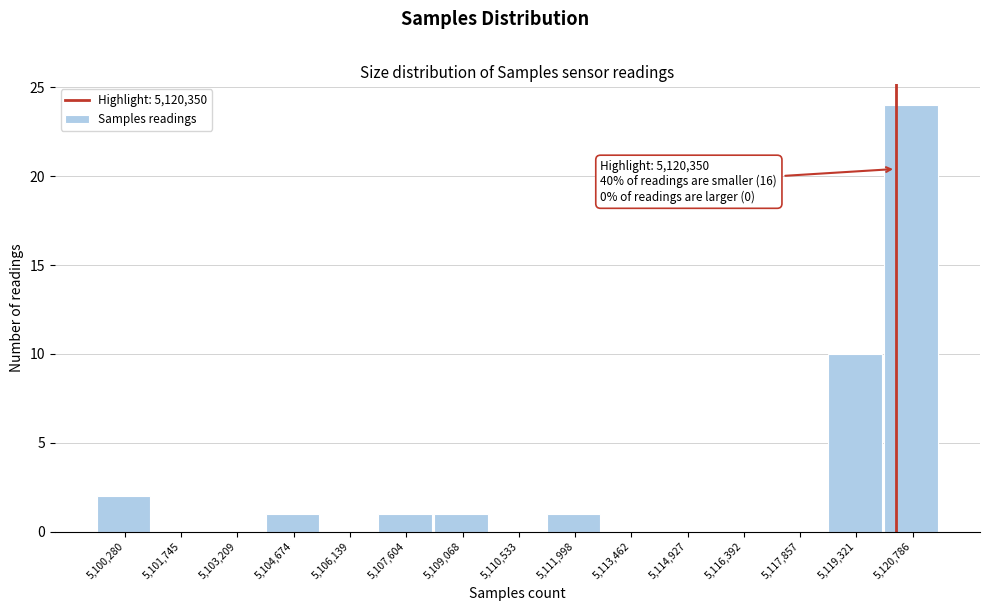

Over which range of the x-axis is the bar tallest?

5120000 to 5121600